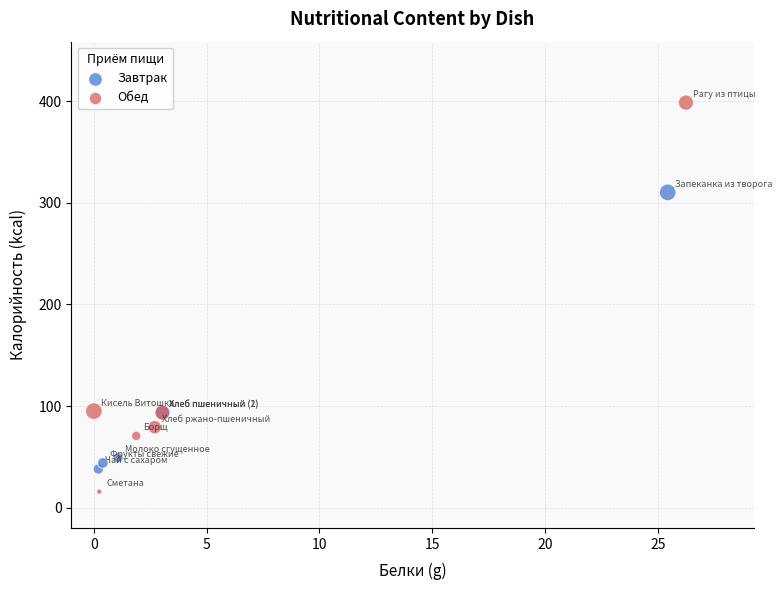

What are all the series names shown in the legend?

Завтрак, Обед